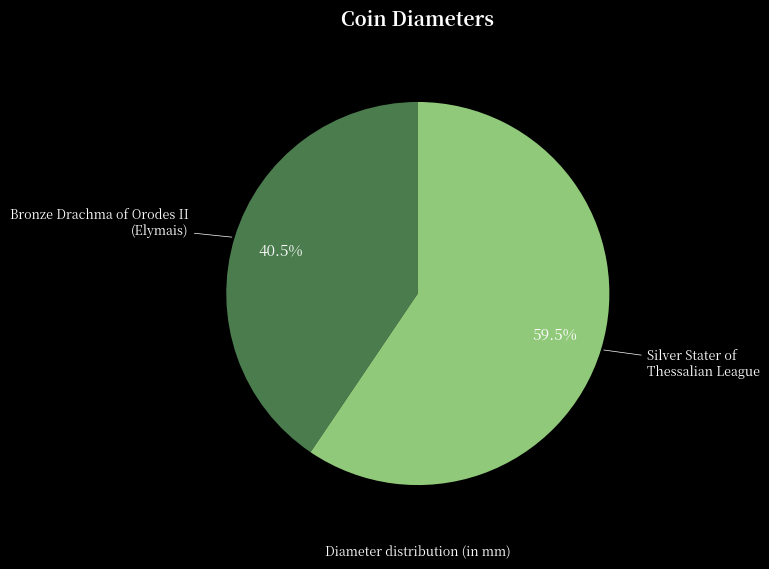

Between Bronze Drachma of Orodes II (Elymais) and Silver Stater of Thessalian League, which is larger?

Silver Stater of Thessalian League